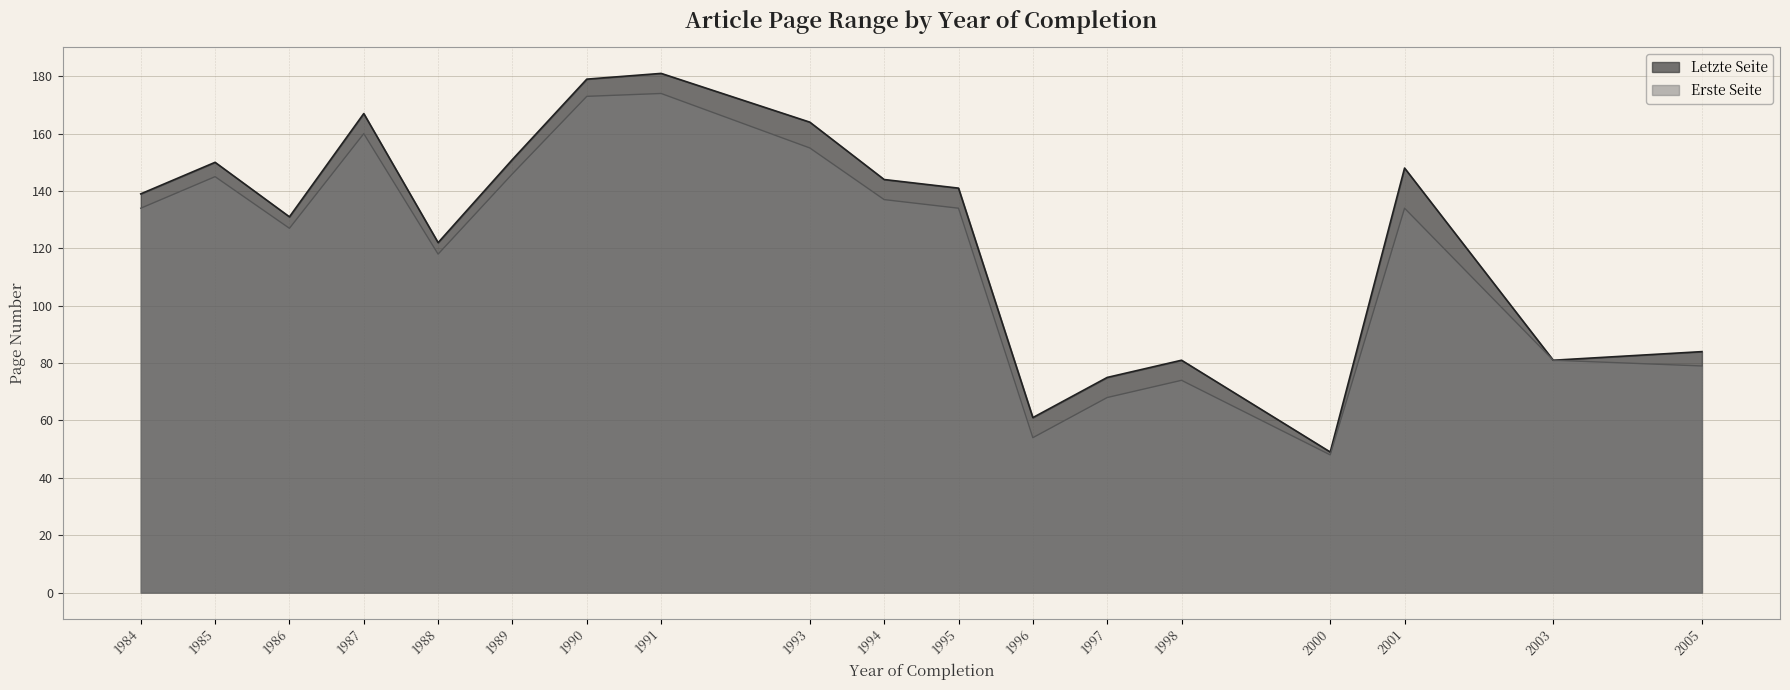

What is the sum of the Erste Seite values at 1991 and 2003?

255